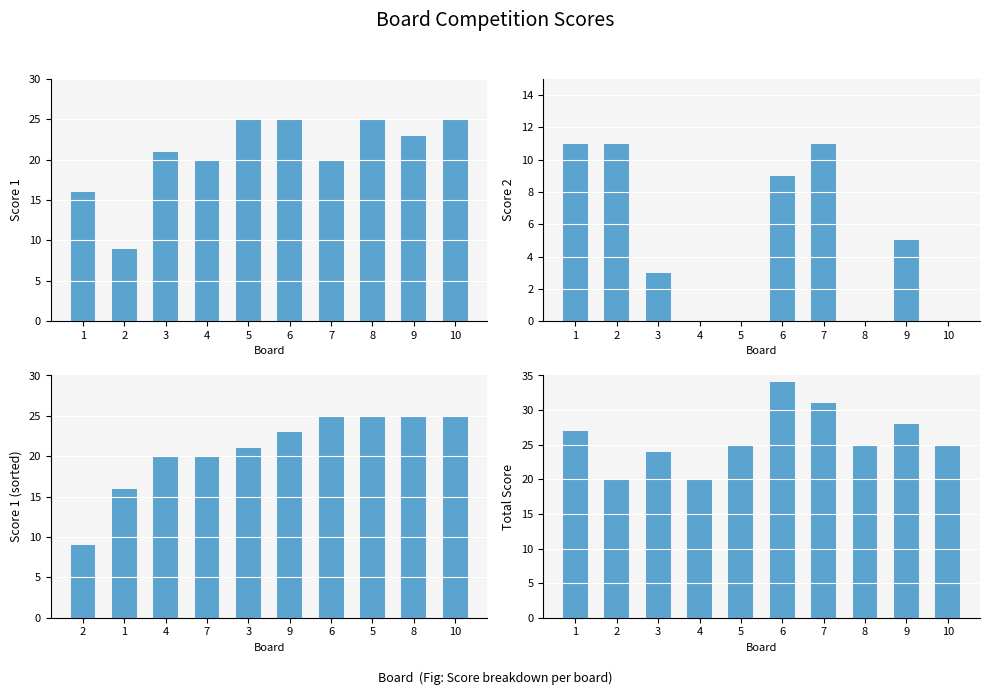

What is the total value across all series at 4?

60